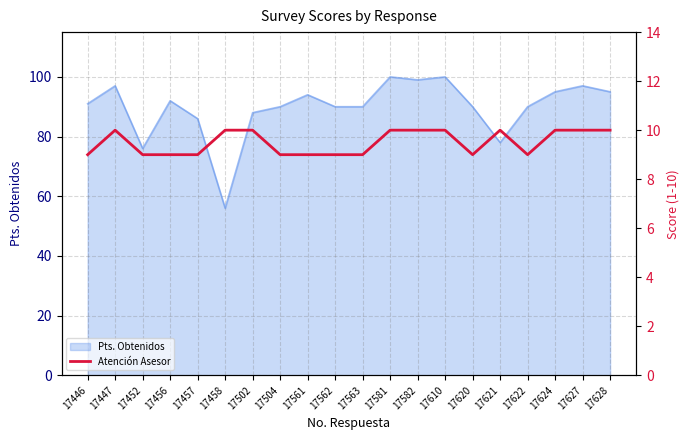

True or false: the data shows 3 at 17456.

False